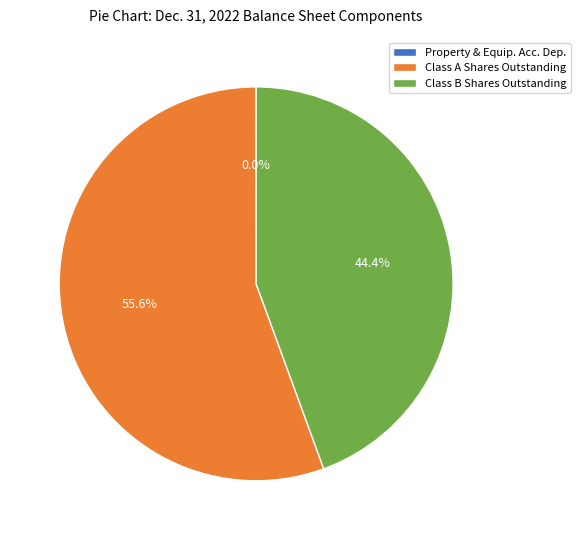

Which slice is the largest?

Class A Shares Outstanding